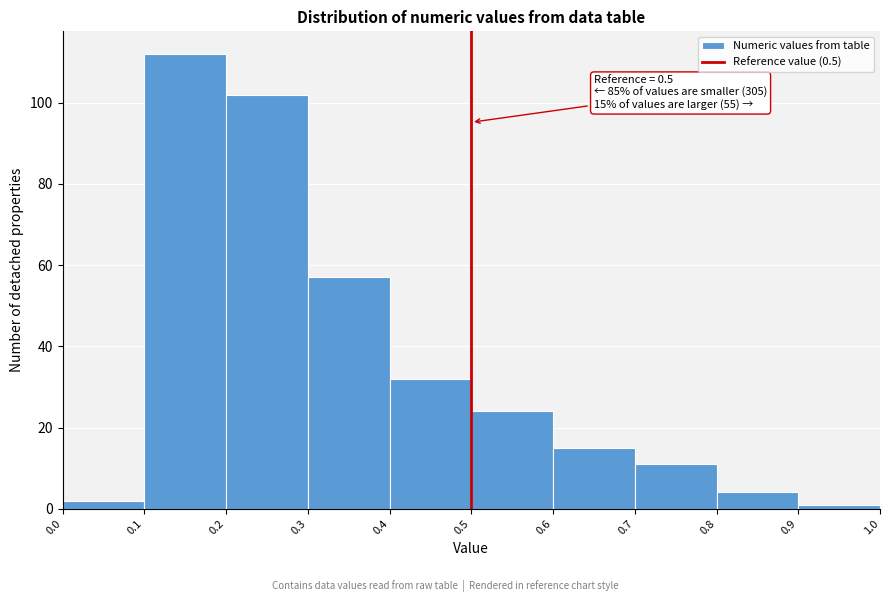

Which range on the x-axis has the tallest bar?

0.1 to 0.2